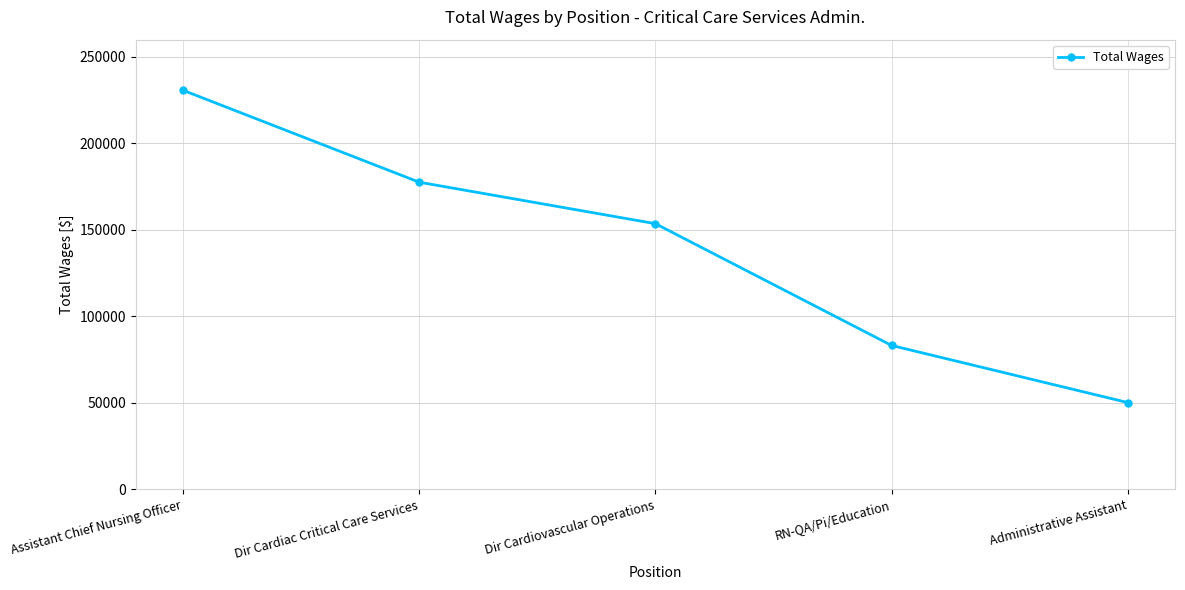

What is the label of the 5th point from the left?

Administrative Assistant